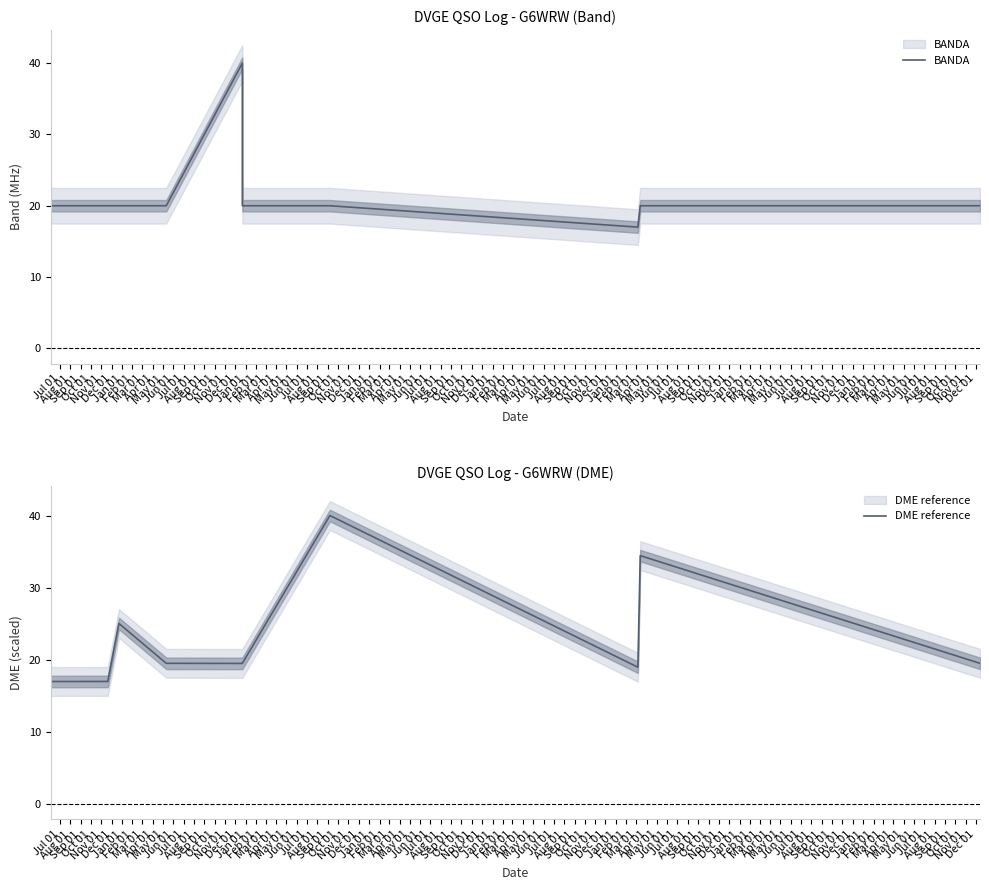

What are all the series names shown in the legend?

BANDA, DME reference